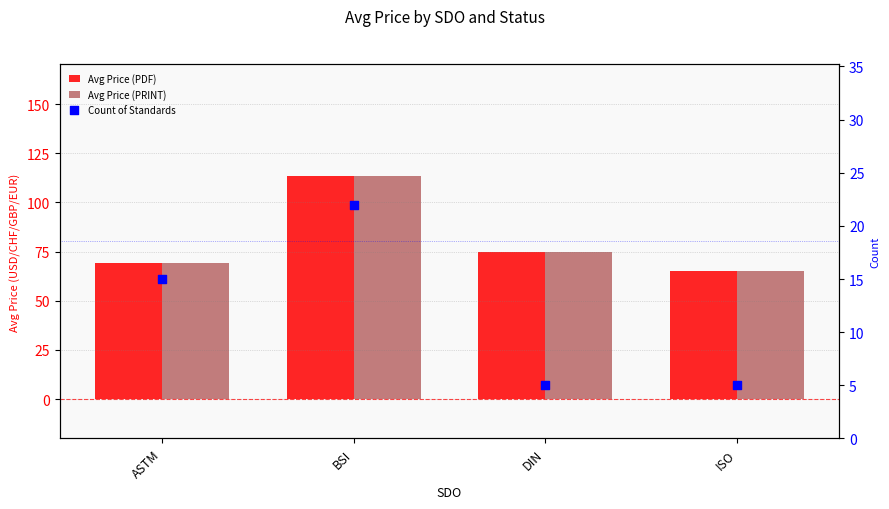

Which series contains the lowest Y value?

Count of Standards